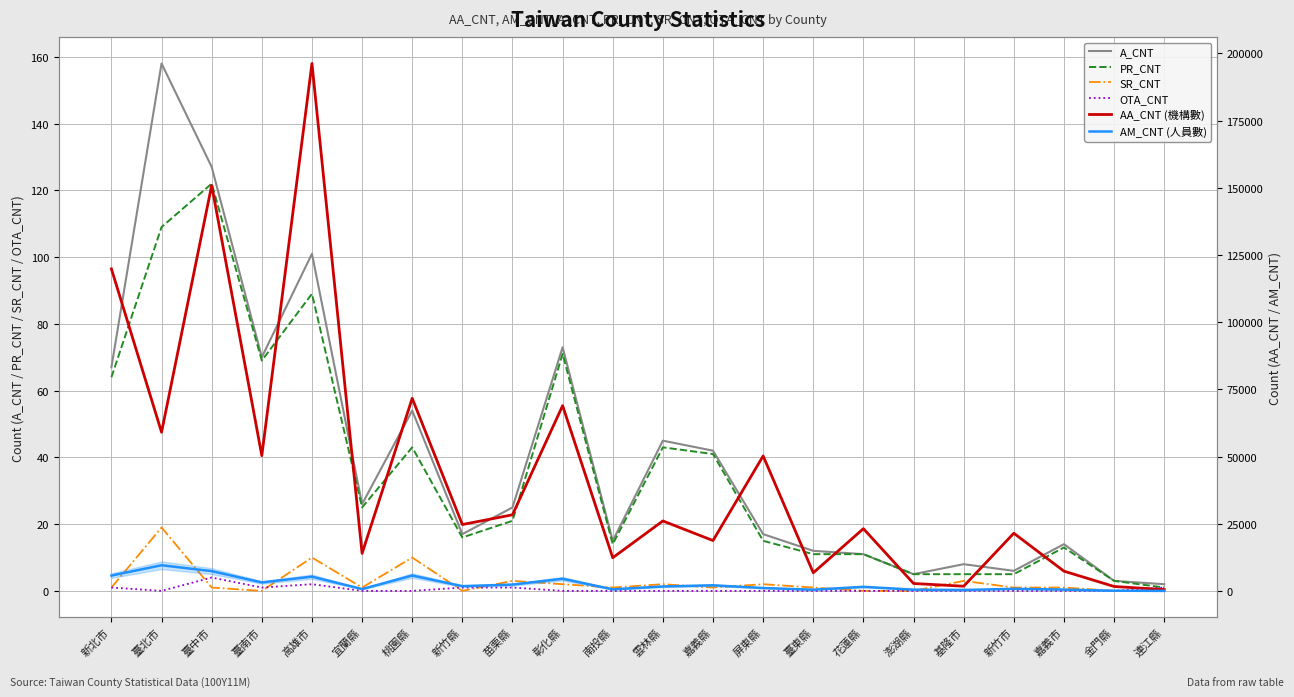

Which series has the largest range (max minus min)?

AA_CNT (機構數)